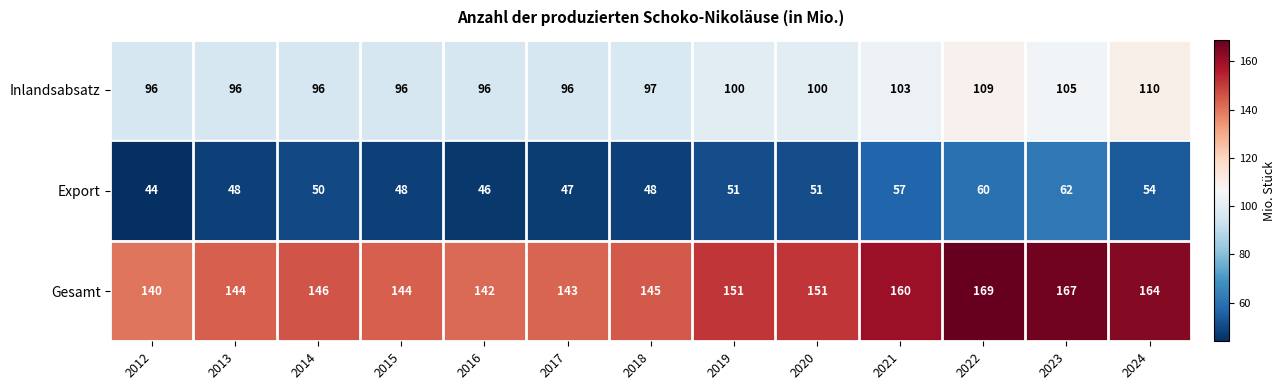

What is the approximate value of Inlandsabsatz at 2015?

96